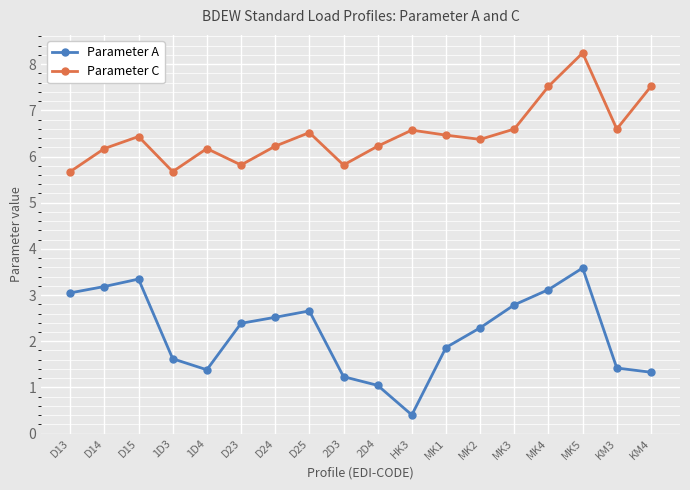

Where does the Parameter C series first go above 6?

D14